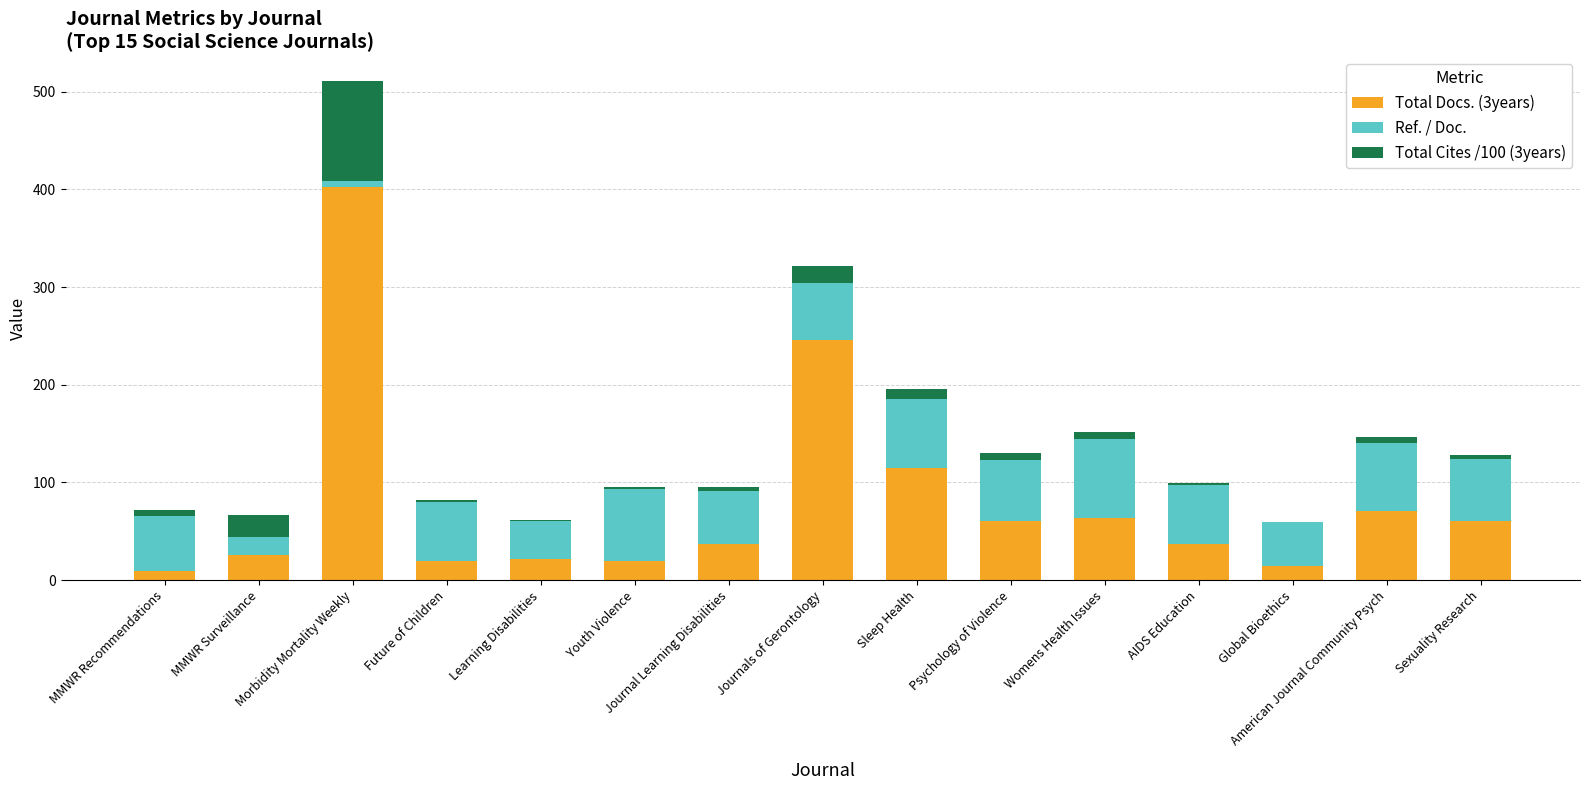

Does the chart contain stacked bars?

Yes